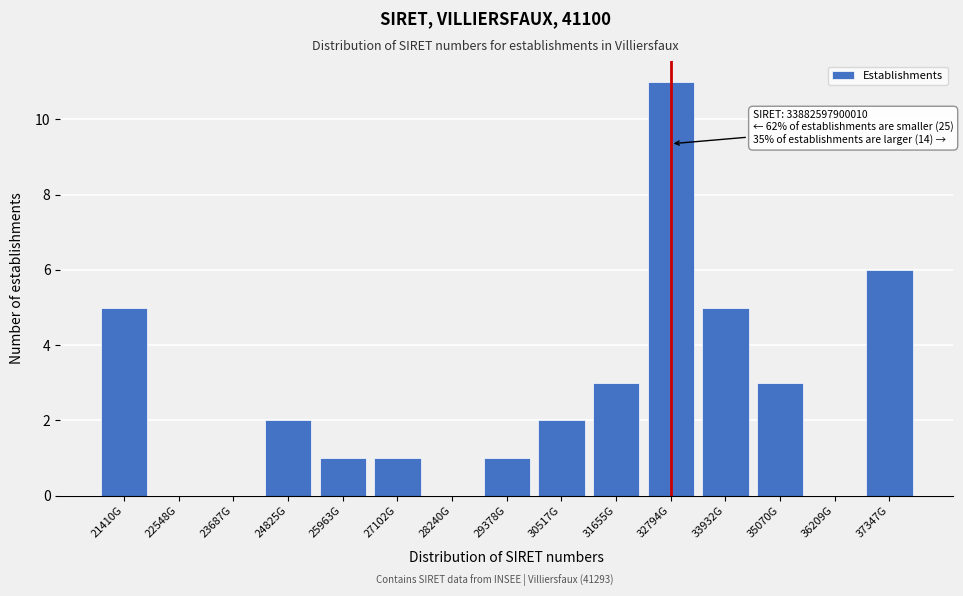

Reading left to right, list all the values displayed in this chart.

21410G=5	22548G=0	23687G=0	24825G=2	25963G=1	27102G=1	28240G=0	29378G=1	30517G=2	31655G=3	32794G=11	33932G=5	35070G=3	36209G=0	37347G=6